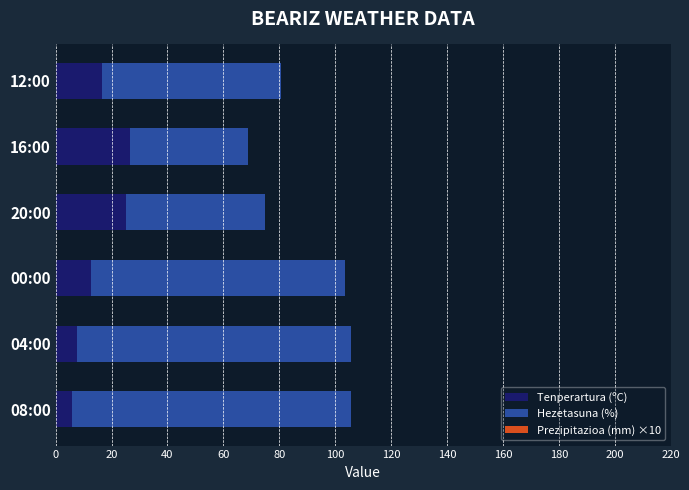

Count the number of categories in the chart.

6